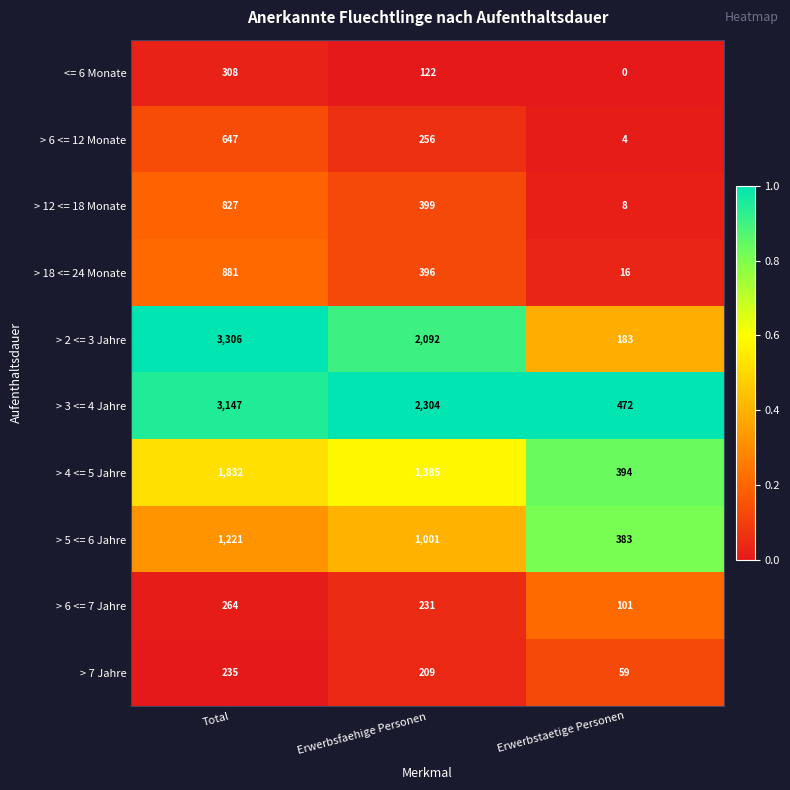

Reading right to left, list all the values displayed in this chart.

<= 6 Monate: 0	122	308
> 6 <= 12 Monate: 4	256	647
> 12 <= 18 Monate: 8	399	827
> 18 <= 24 Monate: 16	396	881
> 2 <= 3 Jahre: 183	2092	3306
> 3 <= 4 Jahre: 472	2304	3147
> 4 <= 5 Jahre: 394	1385	1832
> 5 <= 6 Jahre: 383	1001	1221
> 6 <= 7 Jahre: 101	231	264
> 7 Jahre: 59	209	235